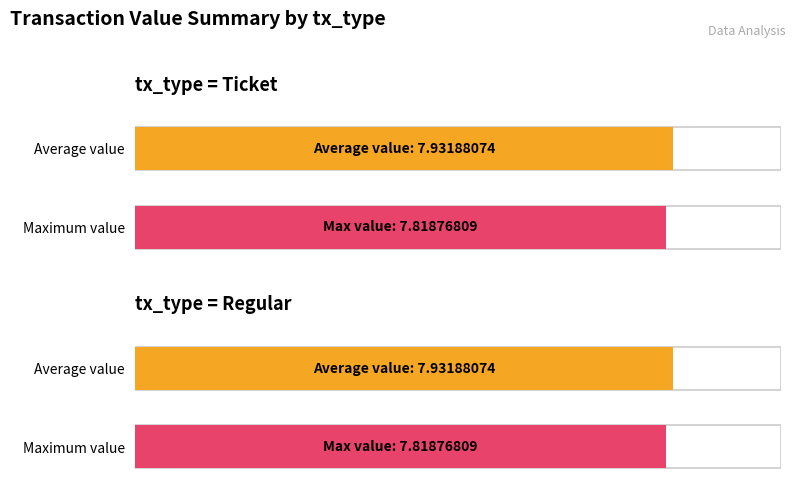

Is the value of Maximum utilization at Ticket greater than the value of Average utilization at Regular?

No